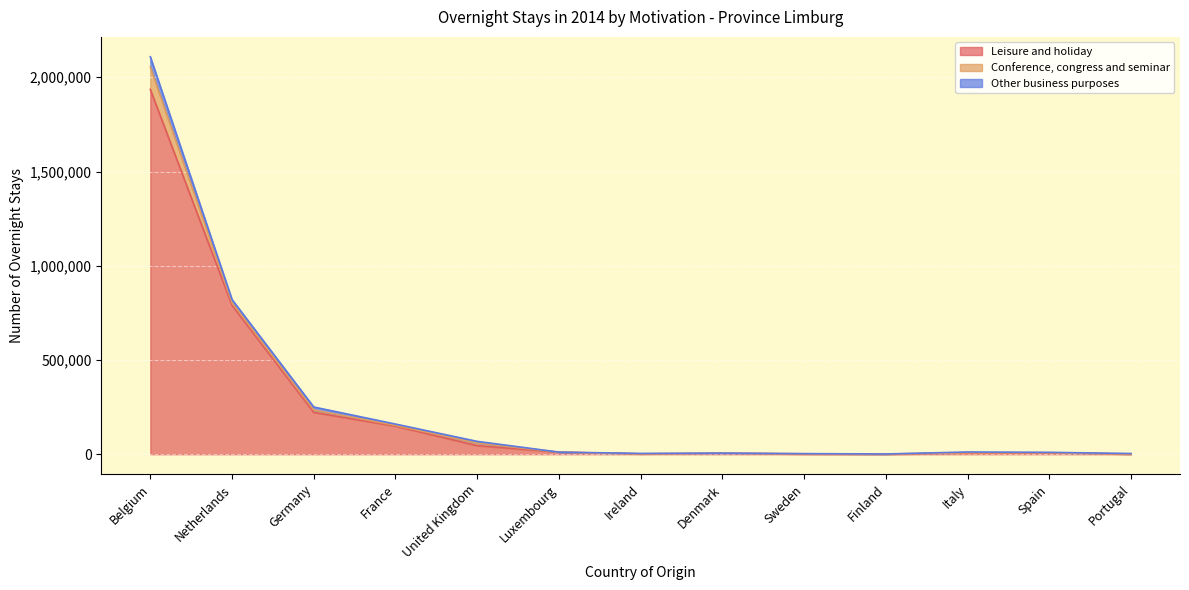

Read the Leisure and holiday value at Luxembourg, to the nearest 50.

10550